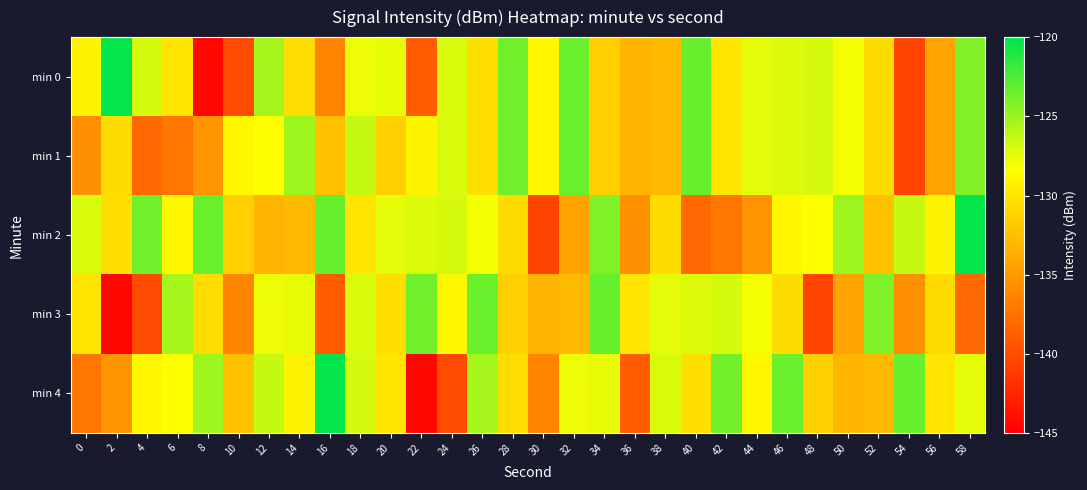

What is the difference between the highest and lowest values at 4?

16.5